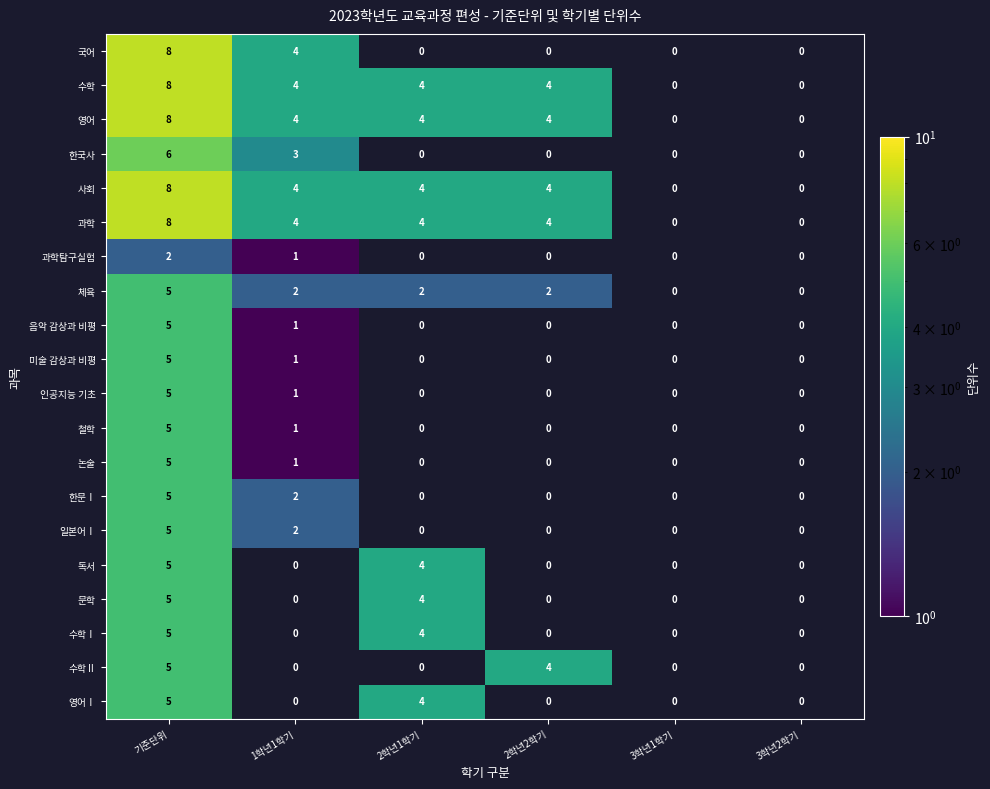

True or false: 음악 감상과 비평 has a value of 3 at 기준단위.

False